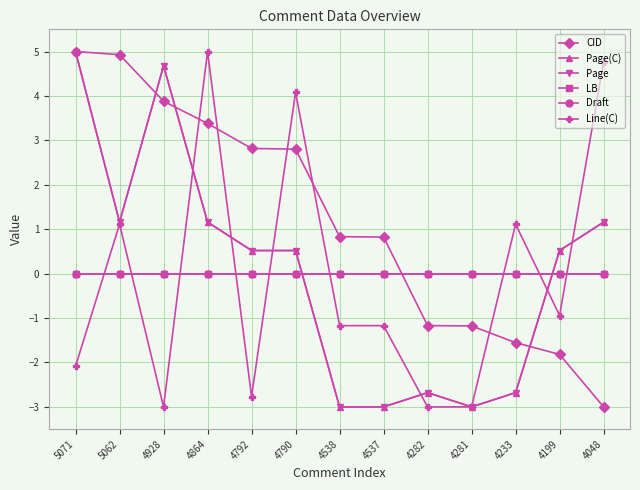

What is the lowest value of the Page(C) series?

-3.0